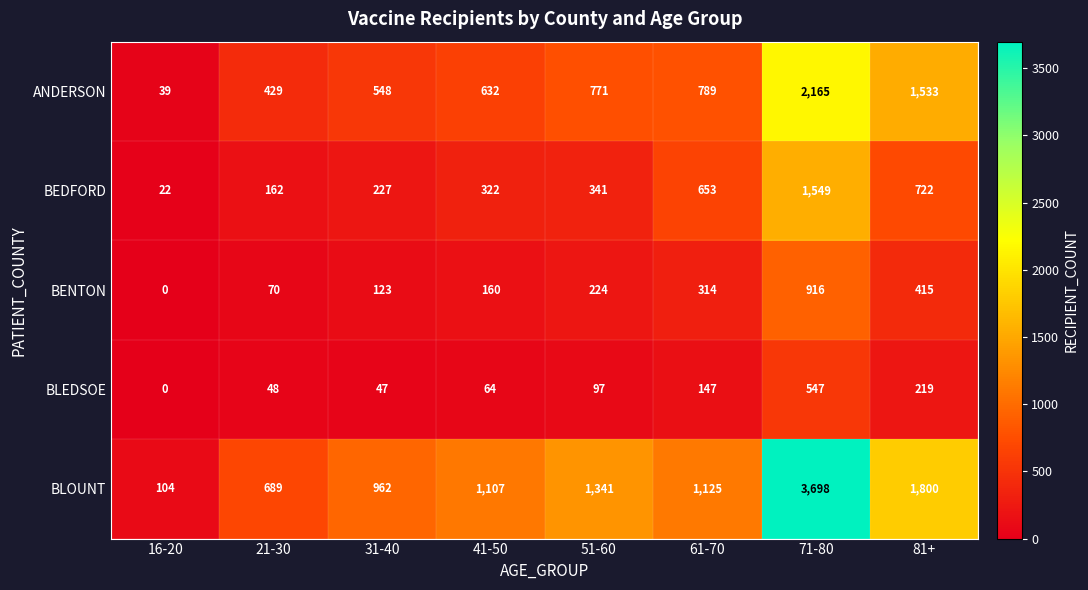

Which series changed the most between 41-50 and 51-60?

BLOUNT